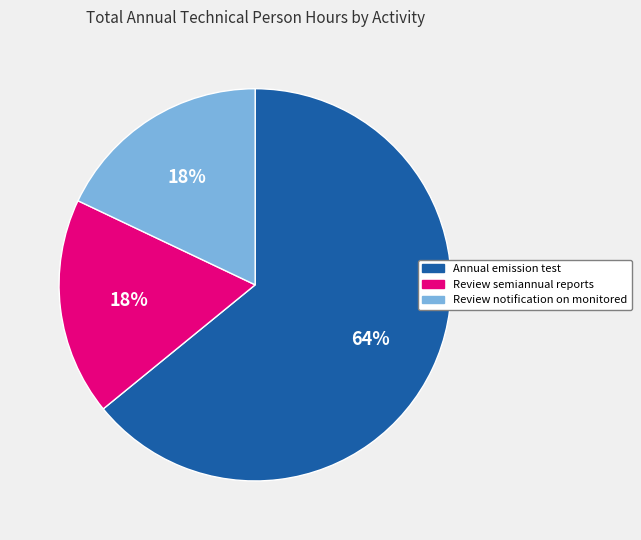

Which slice is the largest?

Annual emission test